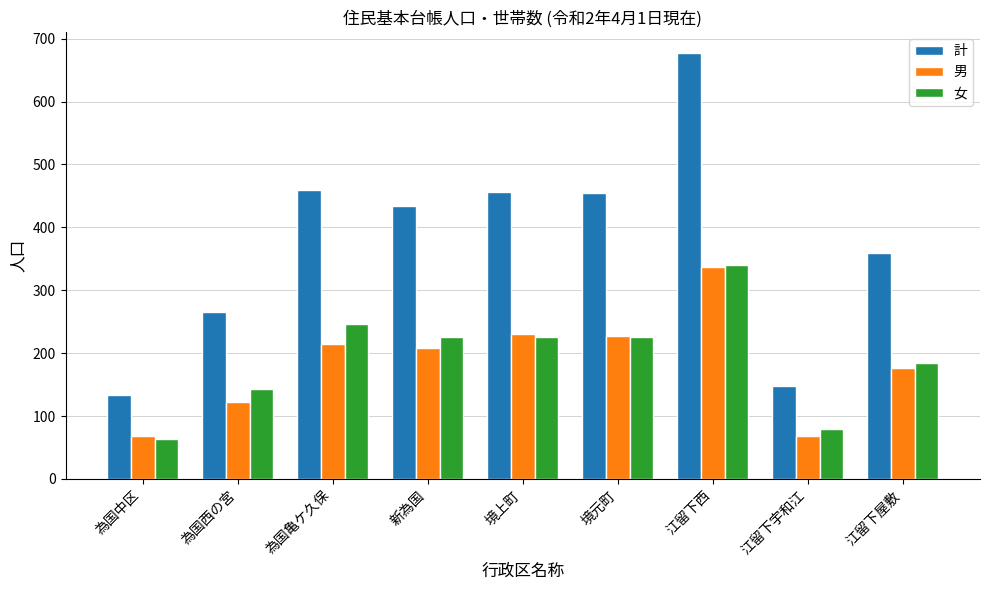

What is the difference between the maximum and minimum values in the 計 series?

544